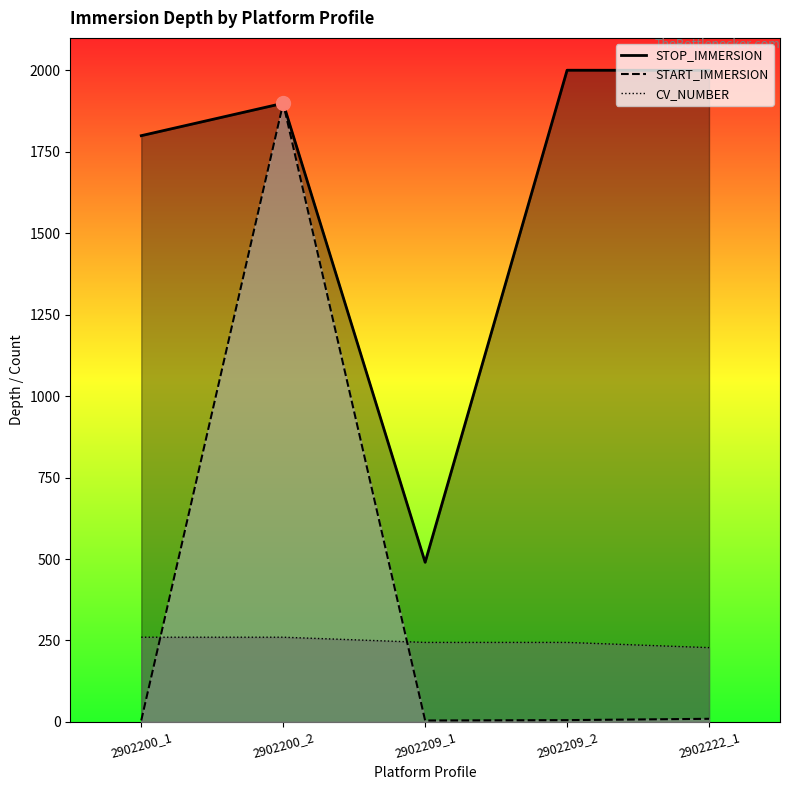

Reading left to right, extract all data points from this chart.

START_IMMERSION: 4.5	1899.3	4.3	5.4	9.5
STOP_IMMERSION: 1799.8	1899.3	490.0	2000.7	2000.4
CV_NUMBER: 260.0	260.0	244.0	244.0	228.0